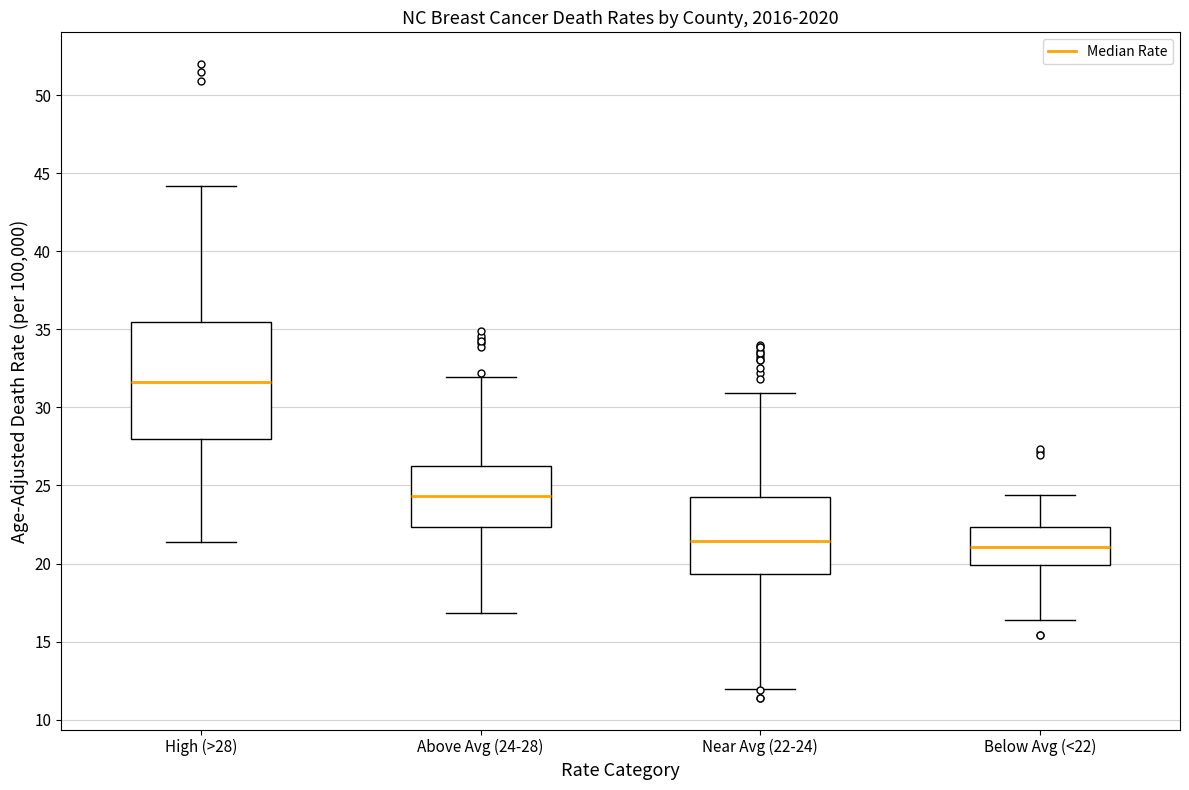

Comparing the boxes themselves (not the whiskers), which one is the tallest?

High (>28)